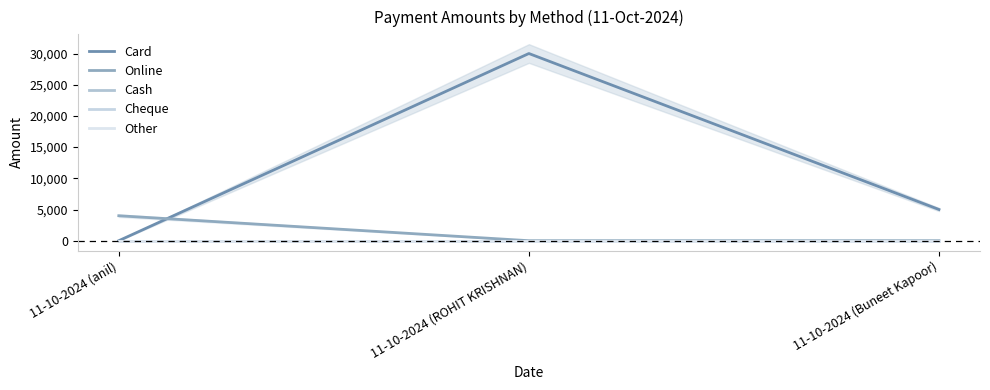

Does the chart display data point markers on the line(s)?

No